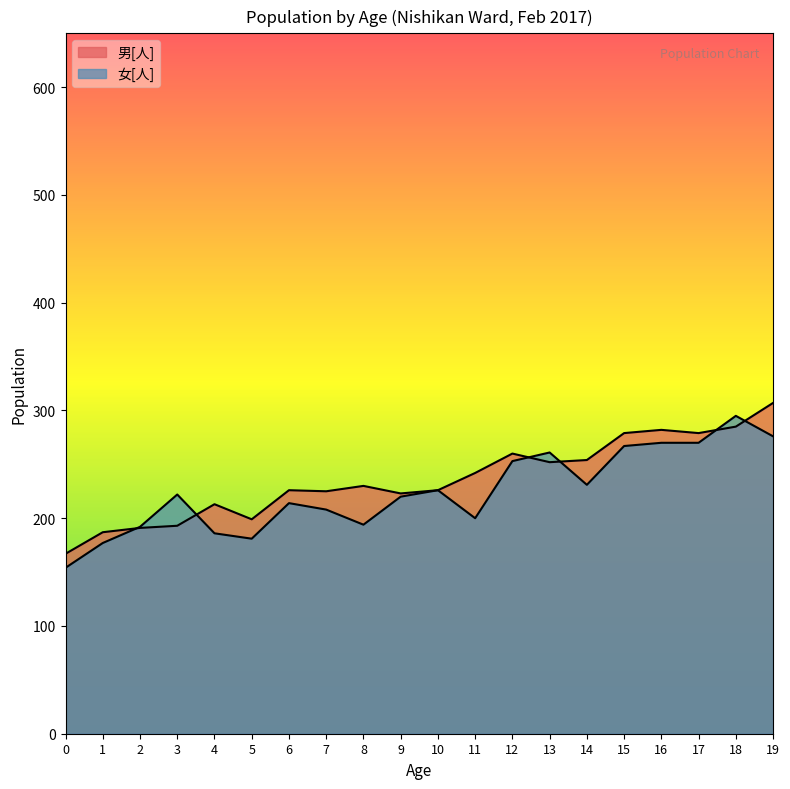

How many lines are shown in the chart?

2